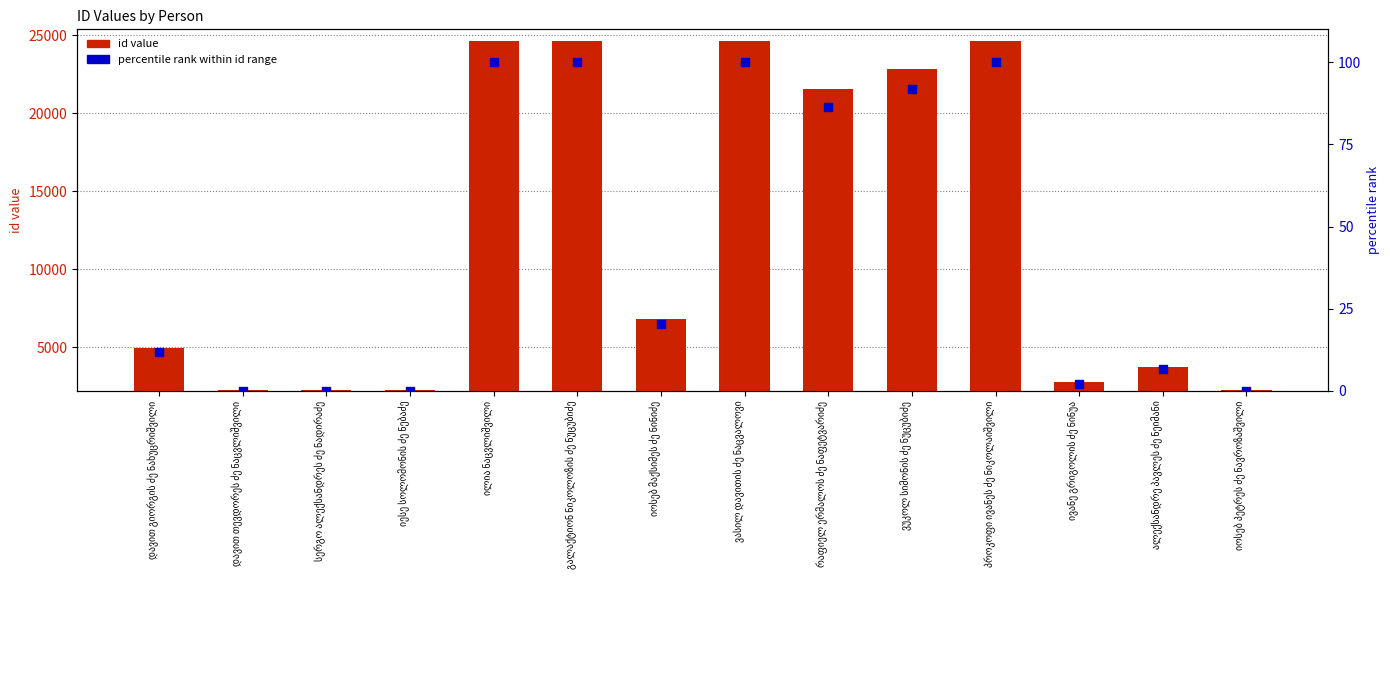

Which series has the widest spread of Y values?

id